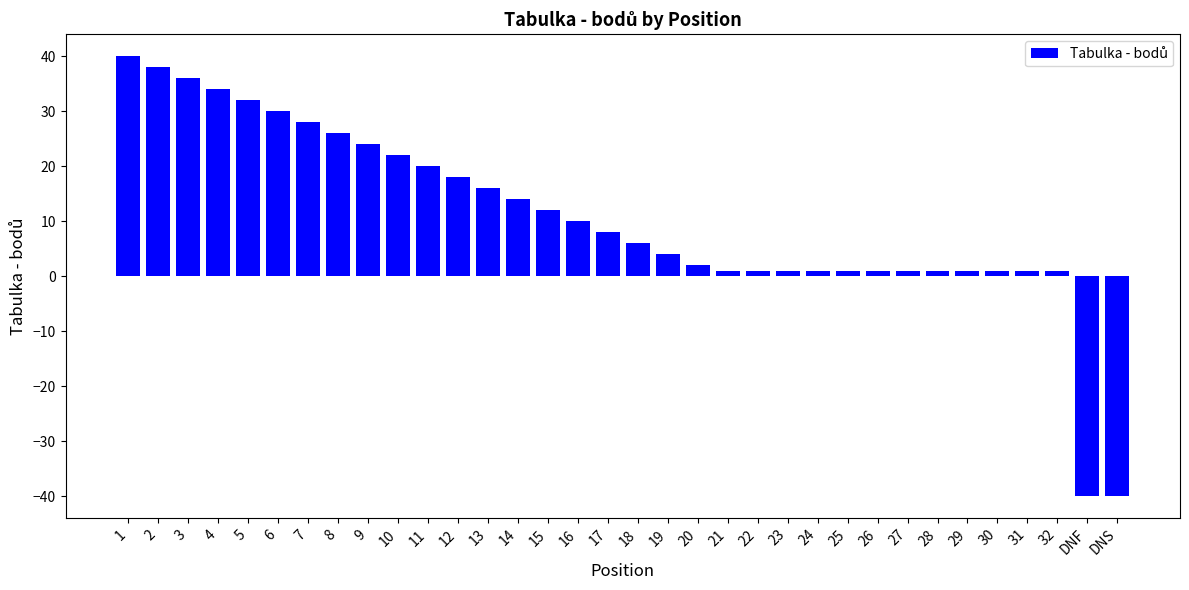

Reading right to left, extract all data points from this chart.

DNS=-40	DNF=-40	32=1	31=1	30=1	29=1	28=1	27=1	26=1	25=1	24=1	23=1	22=1	21=1	20=2	19=4	18=6	17=8	16=10	15=12	14=14	13=16	12=18	11=20	10=22	9=24	8=26	7=28	6=30	5=32	4=34	3=36	2=38	1=40